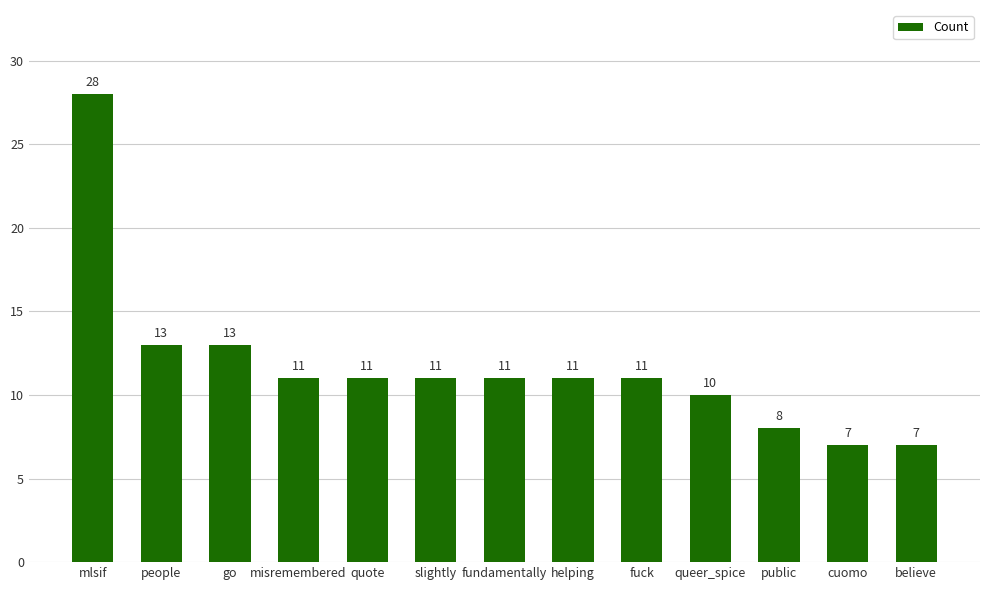

What is the change in value from go to queer_spice?

-3